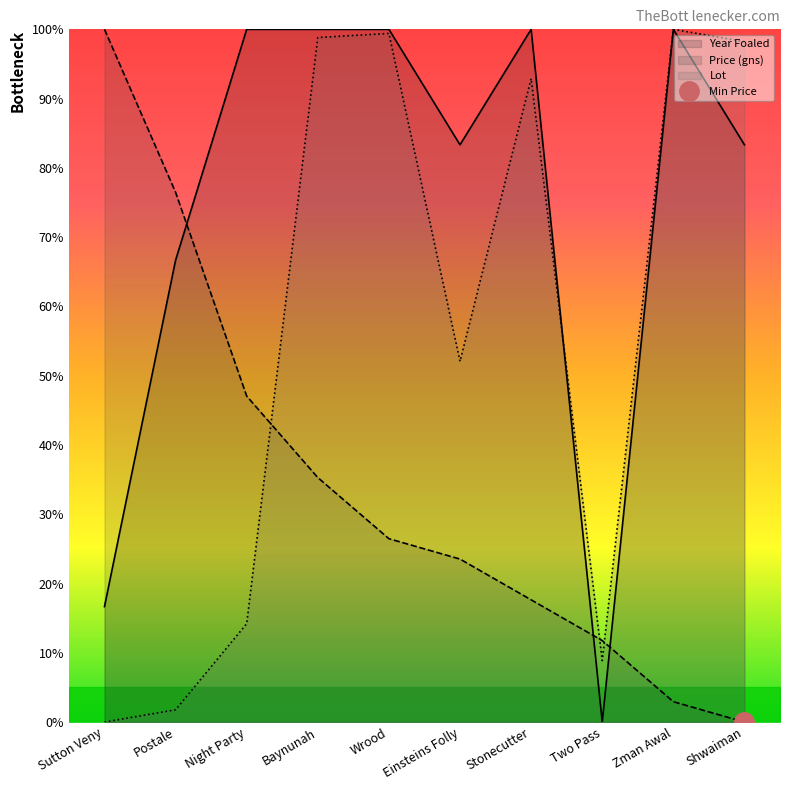

Reading left to right, transcribe all the data shown in this chart.

Lot: 0.0	1.8	14.2	98.8	99.4	52.1	92.9	8.9	100.0	98.2
Price (gns): 100.0	76.5	47.1	35.3	26.5	23.5	17.6	11.8	2.9	0.0
Year Foaled: 16.7	66.7	100.0	100.0	100.0	83.3	100.0	0.0	100.0	83.3